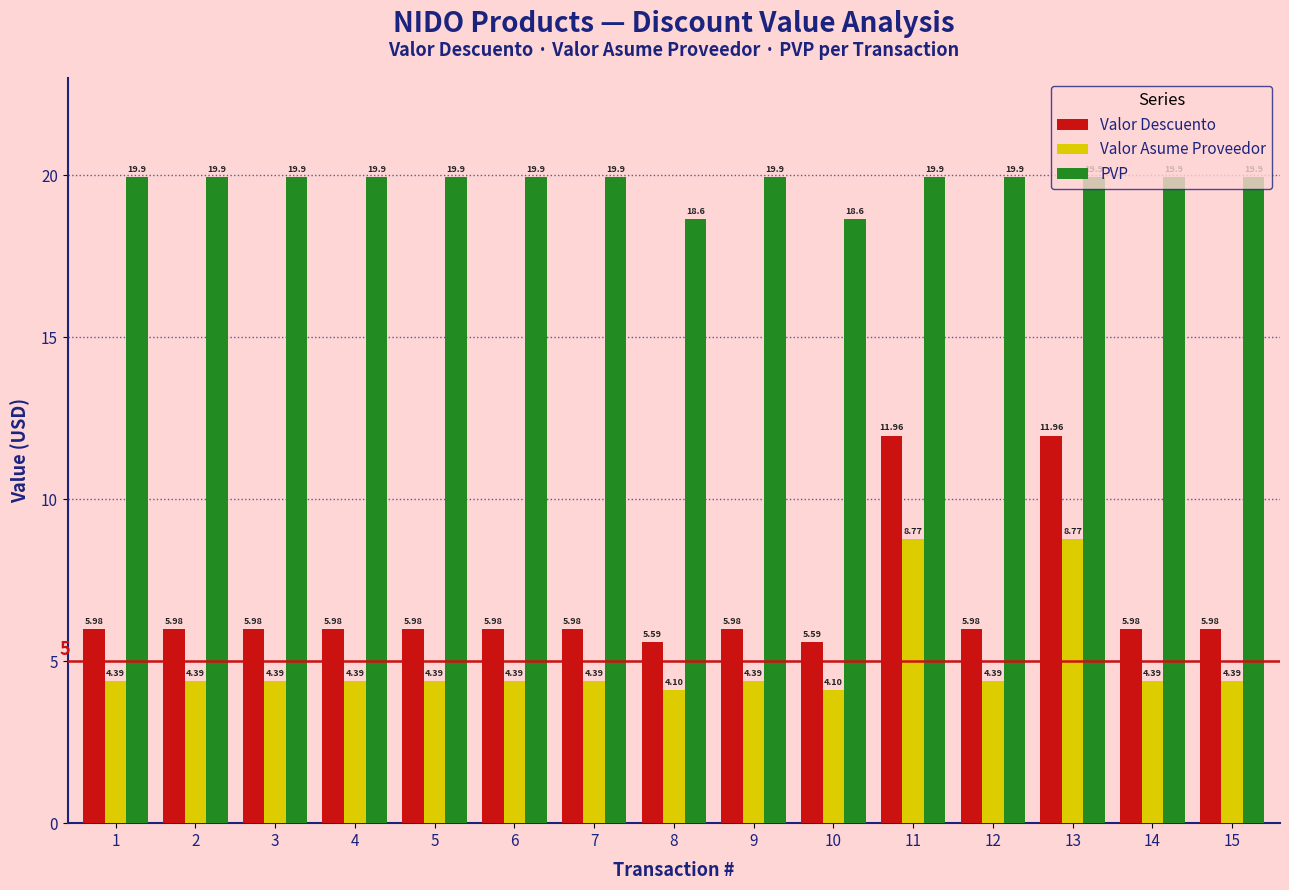

What is the value of the Valor Descuento bar at the 9th from the left?

6.0